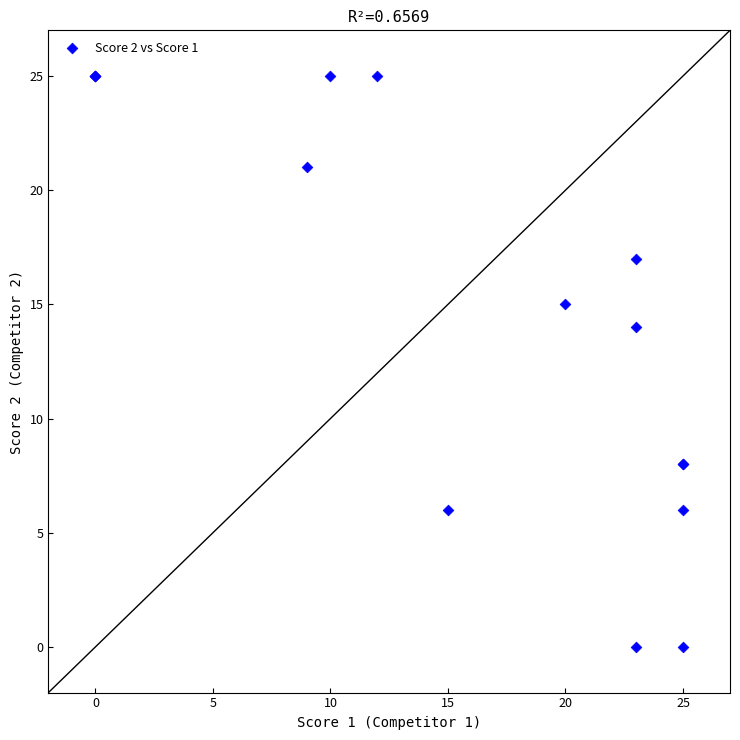

What Y value in the scatter plot is closest to 12?

14